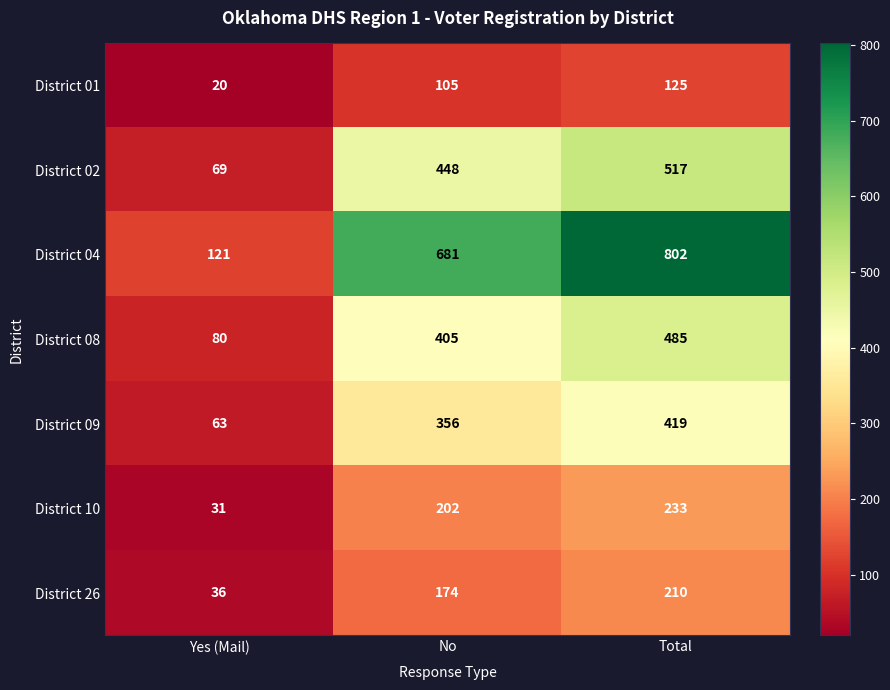

The value of District 04 at No is 681. True or false?

True